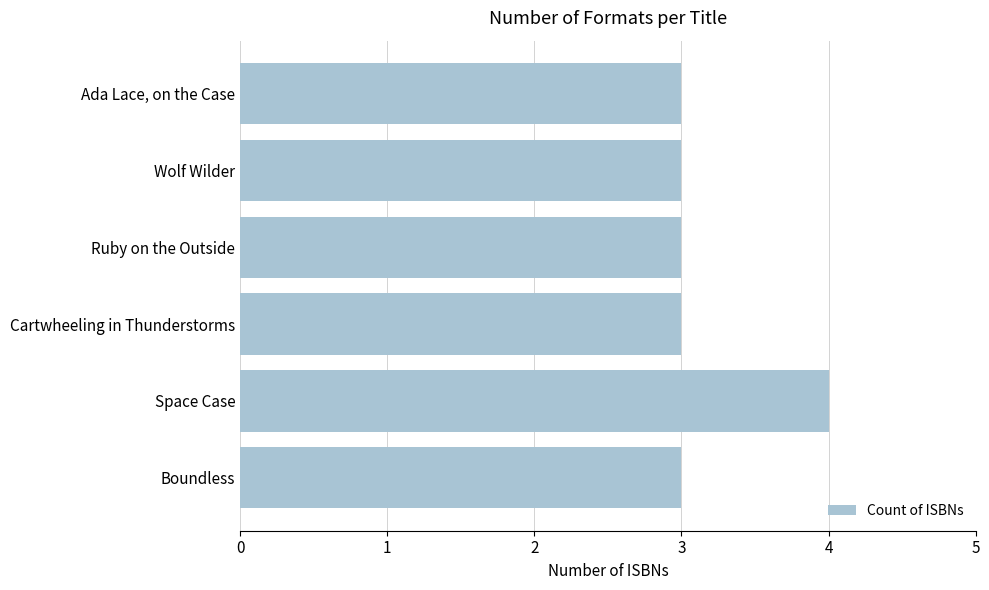

What is the sum of all values?

19